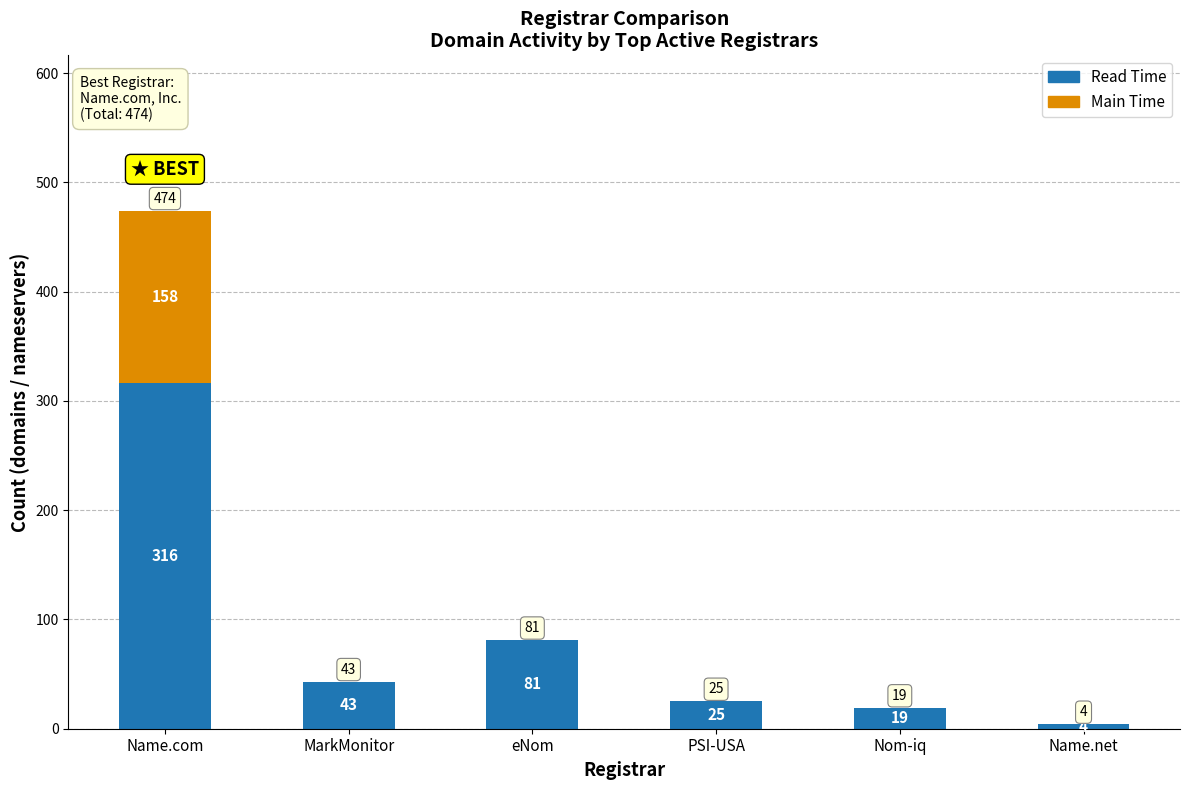

How many distinct data groups are displayed?

2